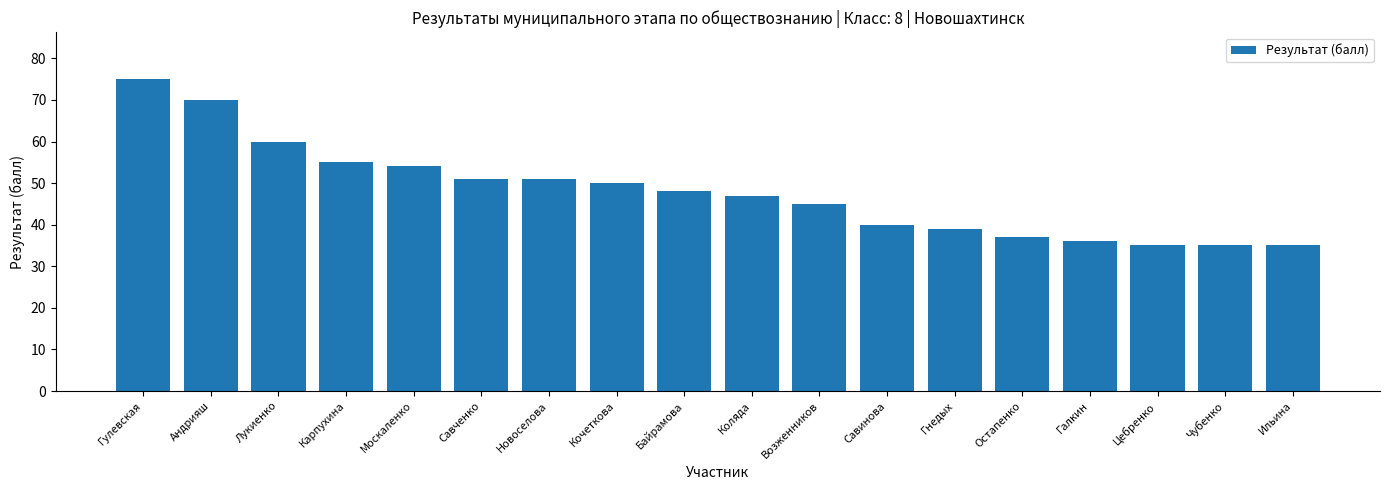

What is the greatest value displayed?

75